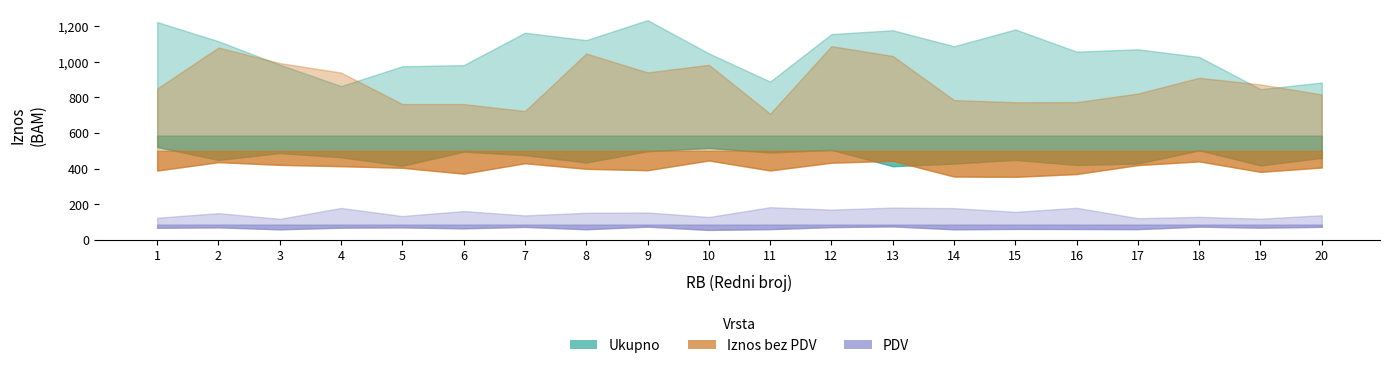

The value of Iznos bez_PDV at 8 is 500. True or false?

True